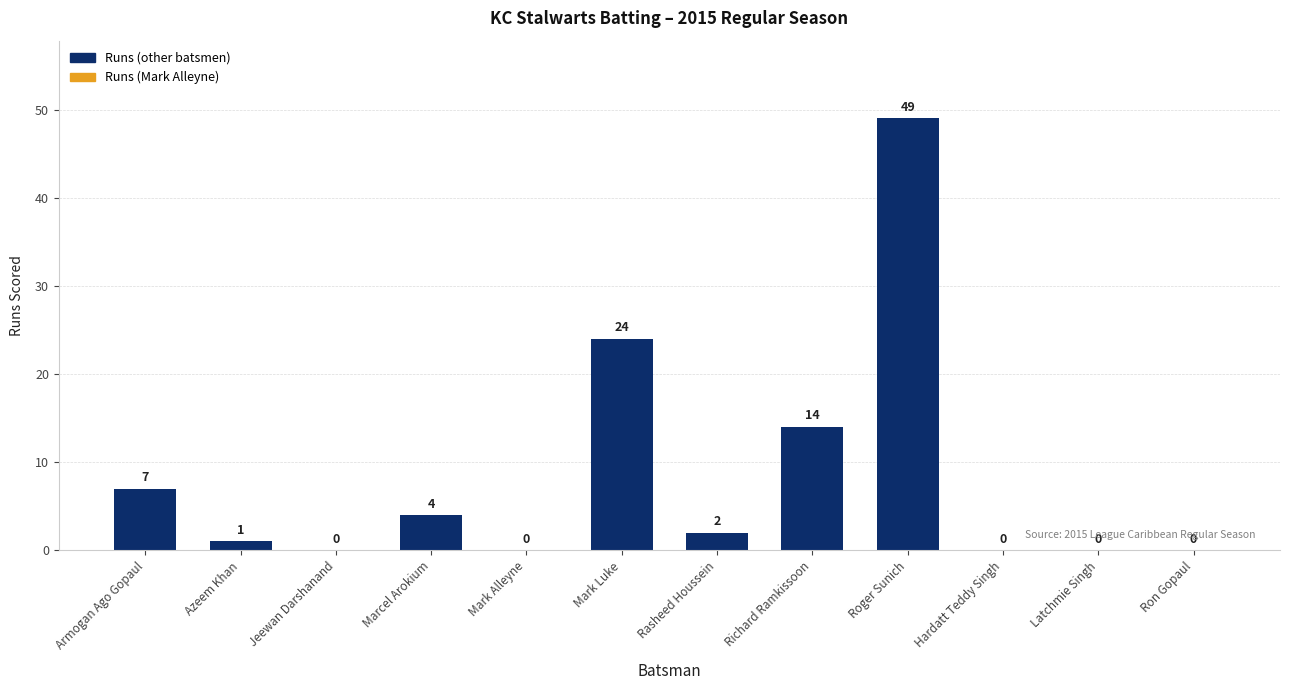

Reading left to right, extract all data points from this chart.

Armogan Ago Gopaul=7	Azeem Khan=1	Jeewan Darshanand=0	Marcel Arokium=4	Mark Alleyne=0	Mark Luke=24	Rasheed Houssein=2	Richard Ramkissoon=14	Roger Sunich=49	Hardatt Teddy Singh=0	Latchmie Singh=0	Ron Gopaul=0